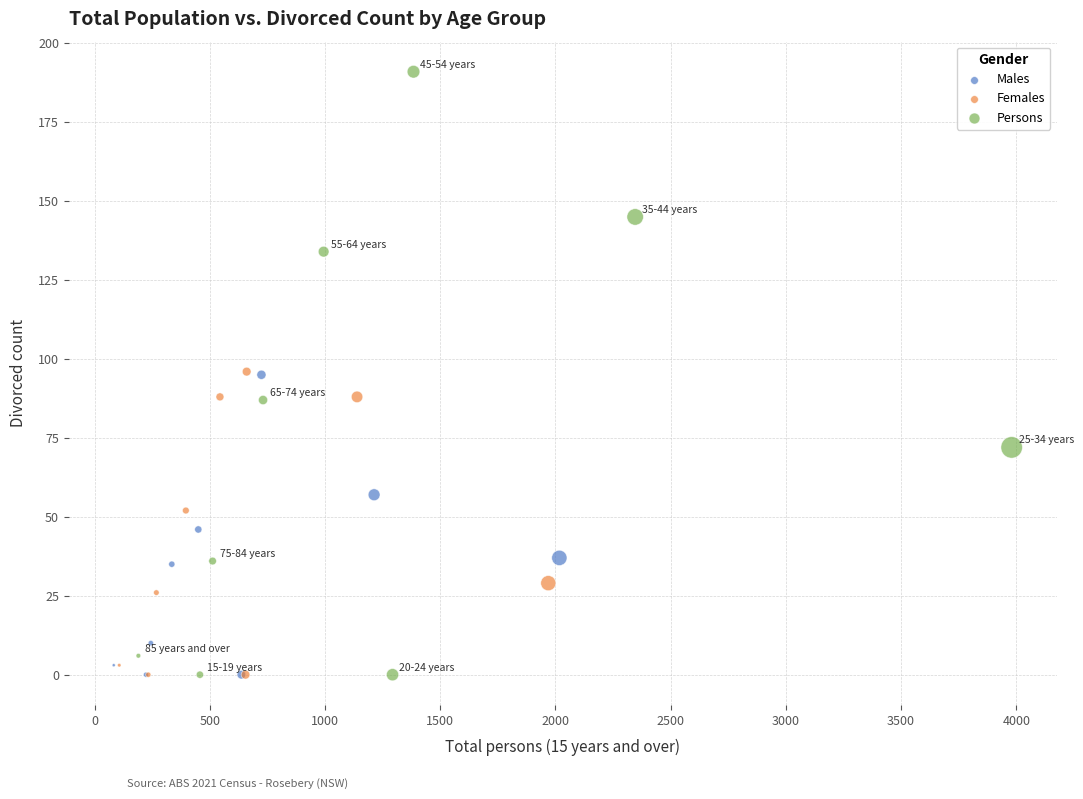

Which series reaches the maximum Y coordinate?

Persons